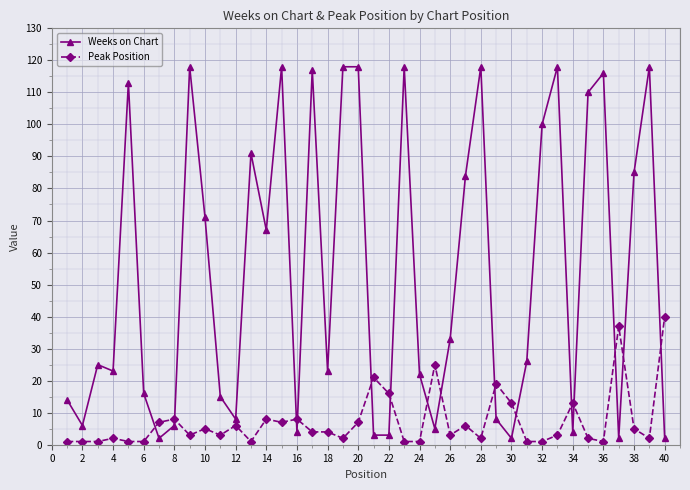

List the series in order of their overall mean, lowest first.

Peak Position, Weeks on Chart